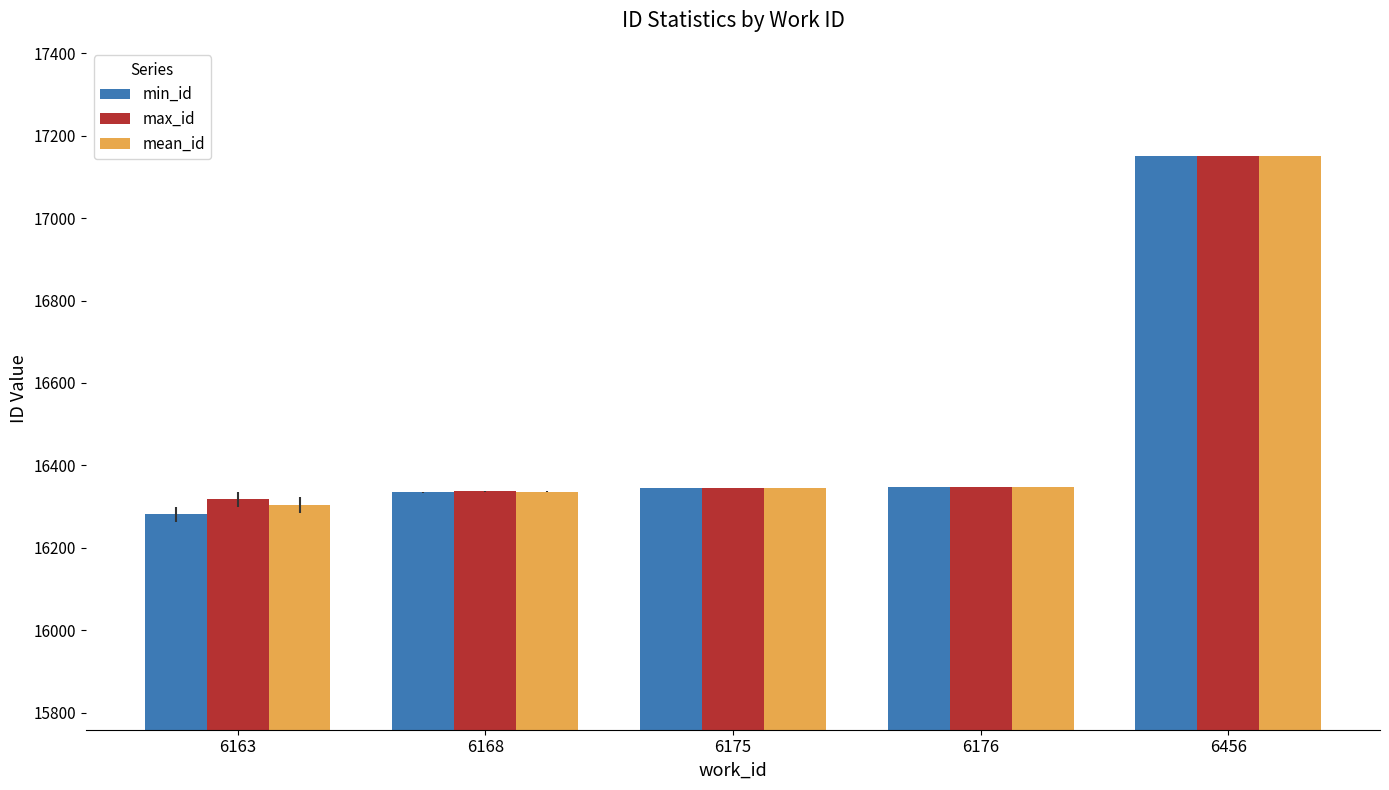

At which label is min_id closest to 16716?

6176